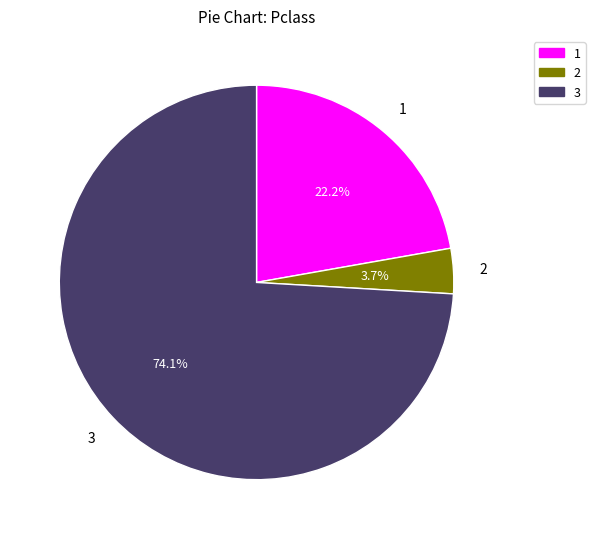

Is it true that 3 is 74% of the pie?

True